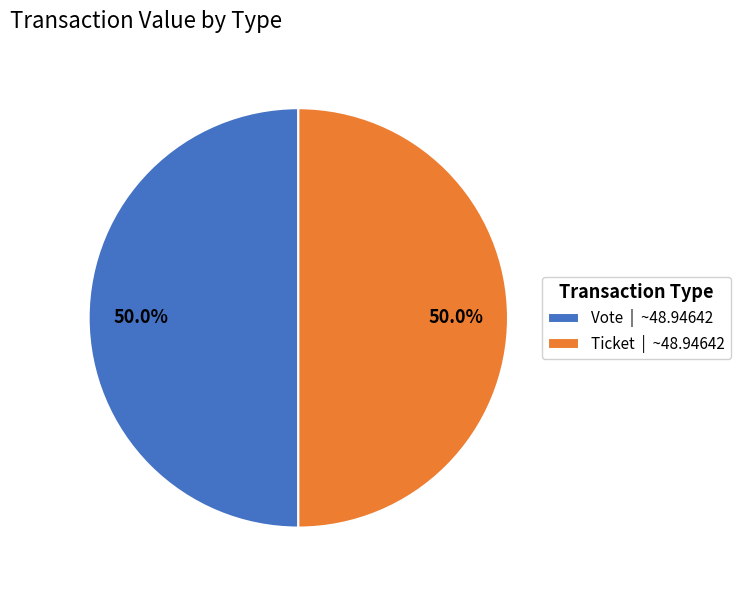

Combined, do Vote | ~48.94642 and Ticket | ~48.94642 account for over 50%?

Yes